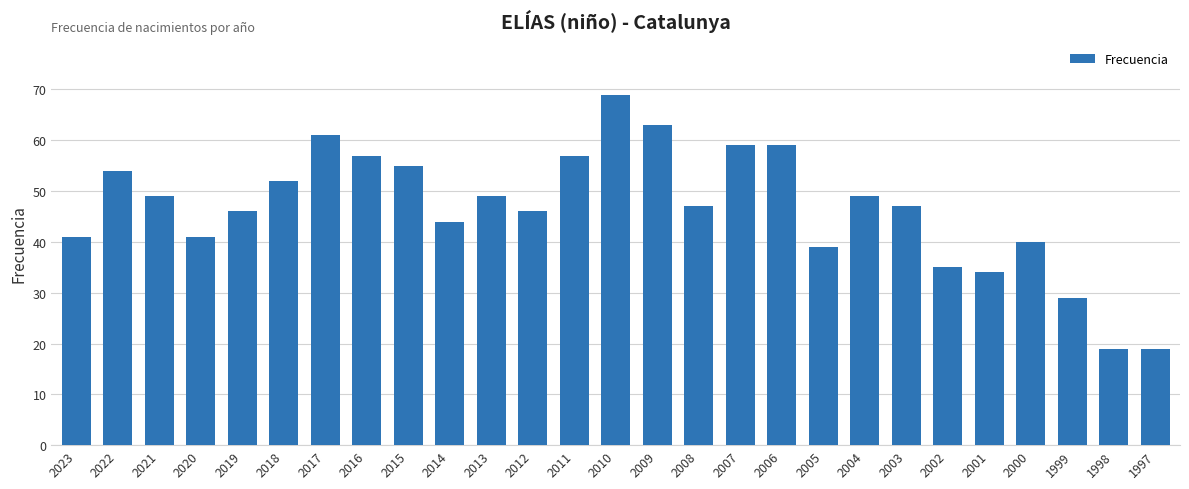

What is the sum of the values at 2012 and 2001?

80